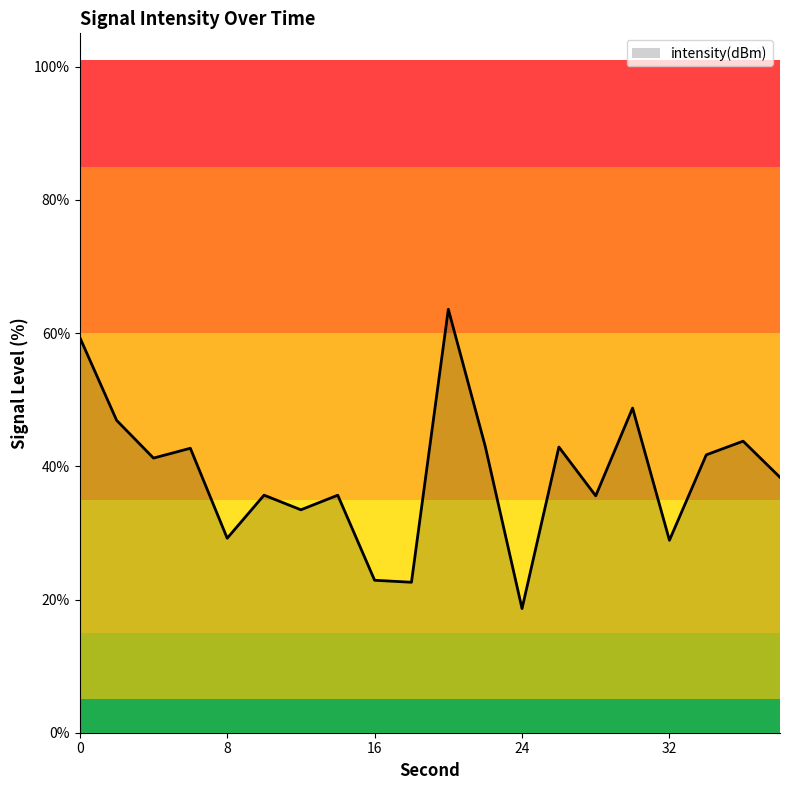

What is the difference between the maximum and minimum values?

44.9